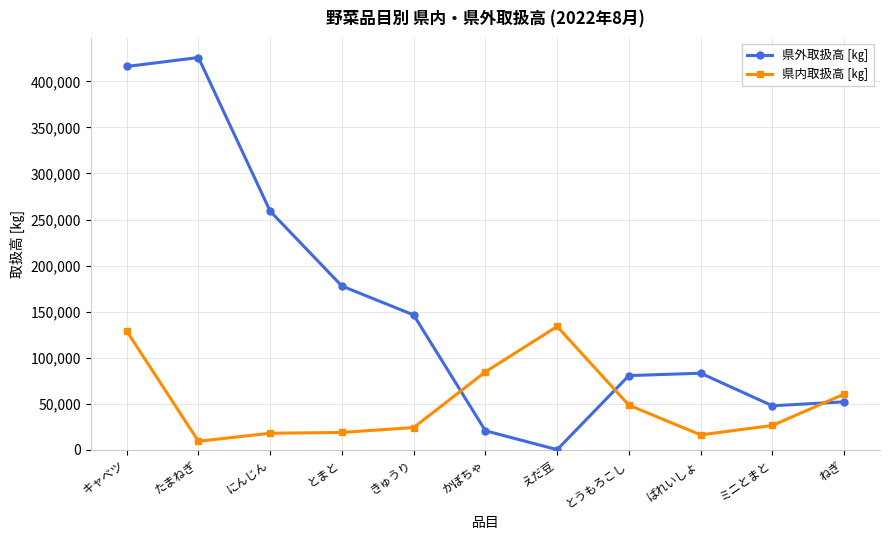

The value of 県外取扱高 [㎏] at たまねぎ is 261285. True or false?

False